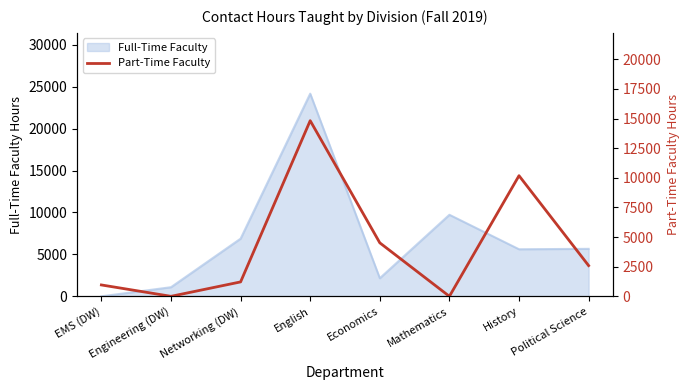

The value of Full-Time Faculty at History is 5616. True or false?

True